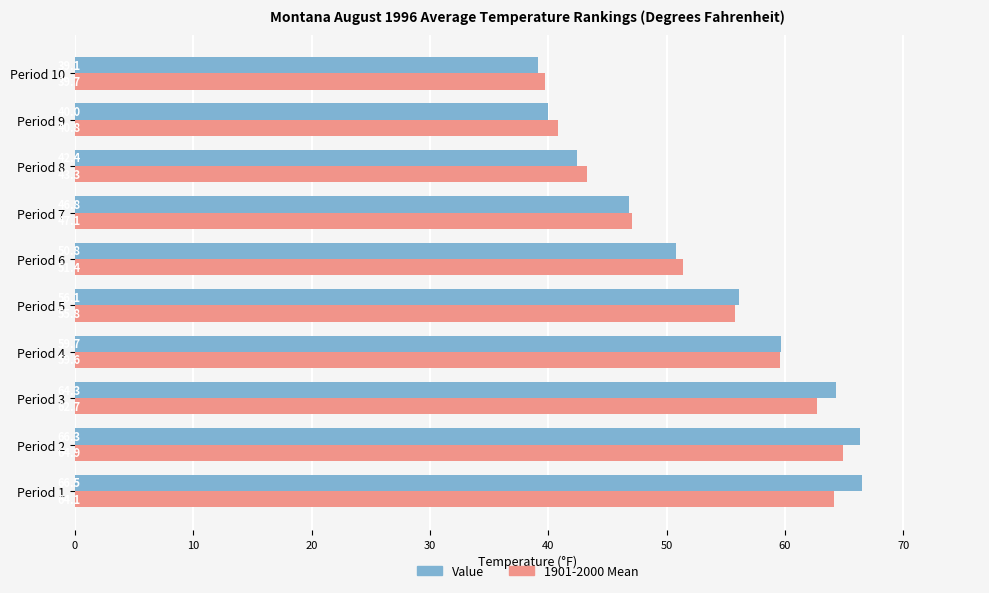

Is it true that Value equals 66.5 at Period 1?

True